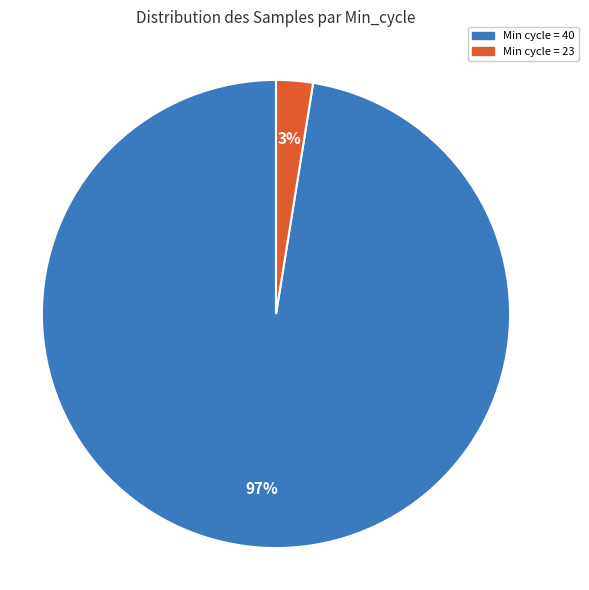

To the nearest percent, what is the average slice percentage?

50%